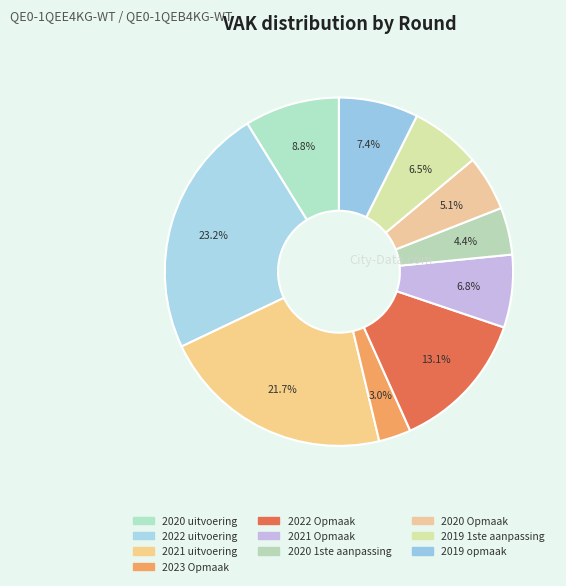

How much of the chart is everything except 2022 uitvoering?

76.8%